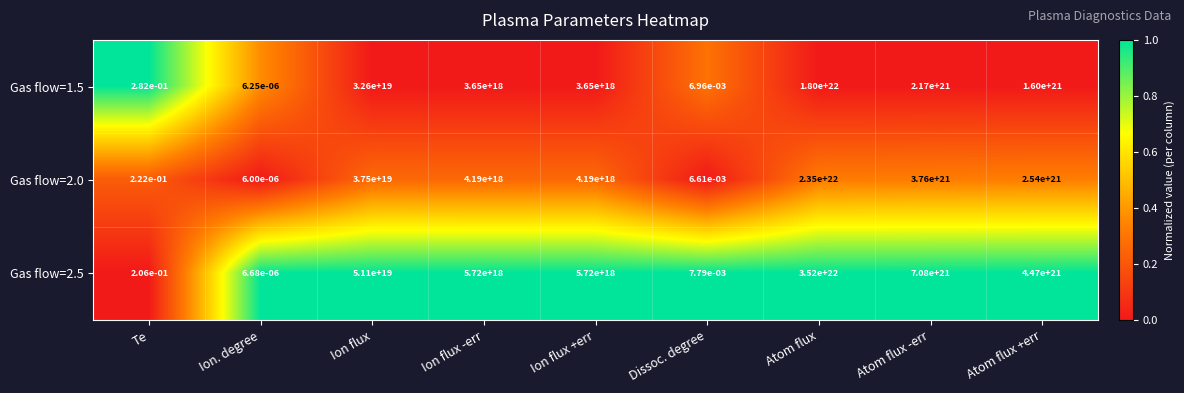

How many values in the Gas flow=2.0 series are below 4190000000000000000?

3